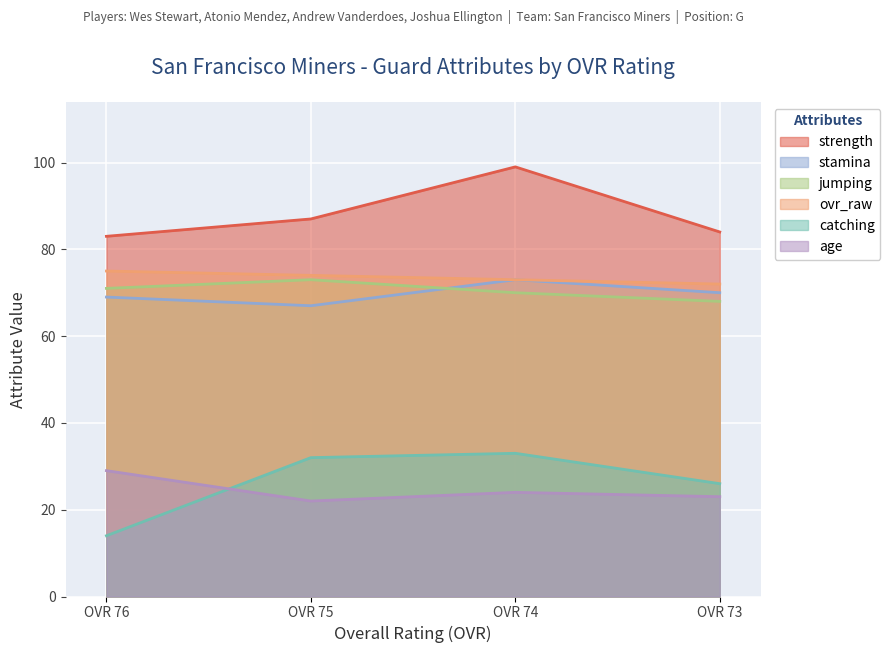

What is the average value of the jumping series?

70